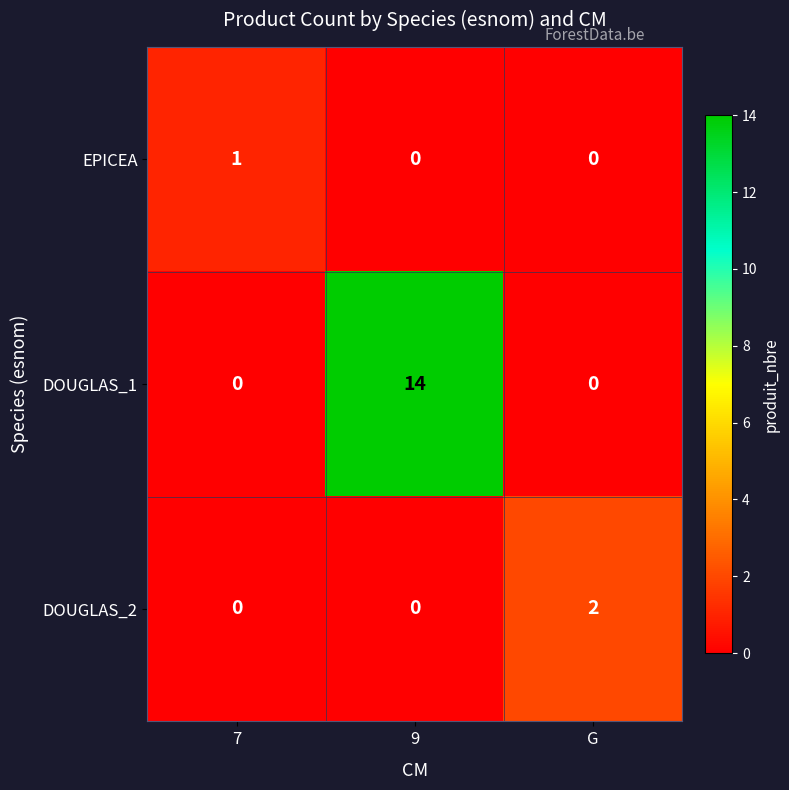

Count the number of data series in this chart.

3